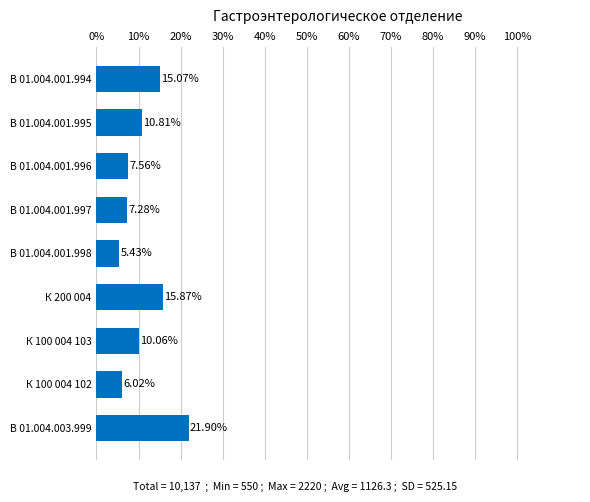

How many values exceed 10?

5